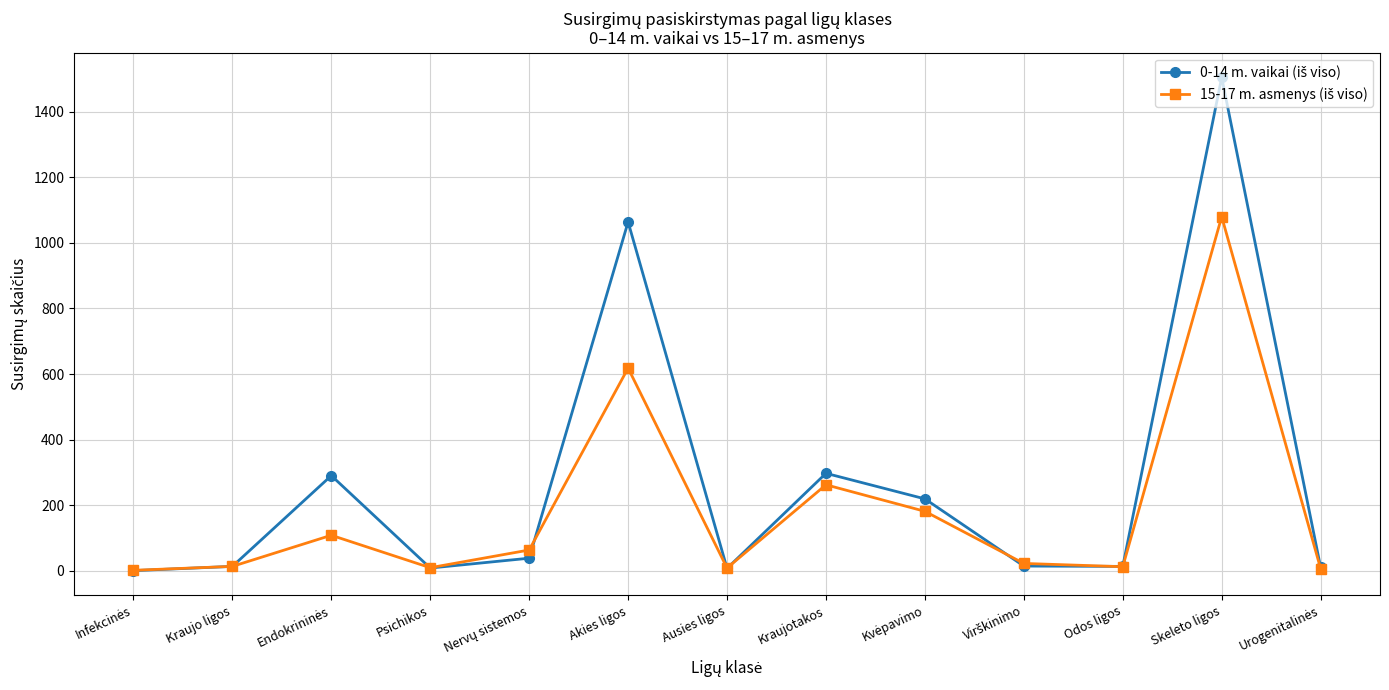

At which category is the sum across all series the highest?

Skeleto ligos